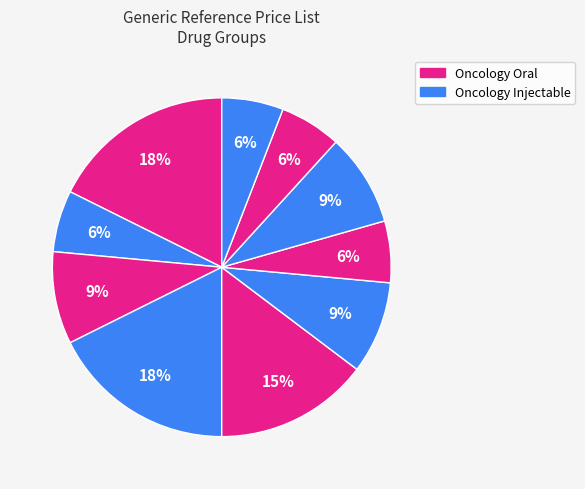

Count the number of slices in the pie.

10